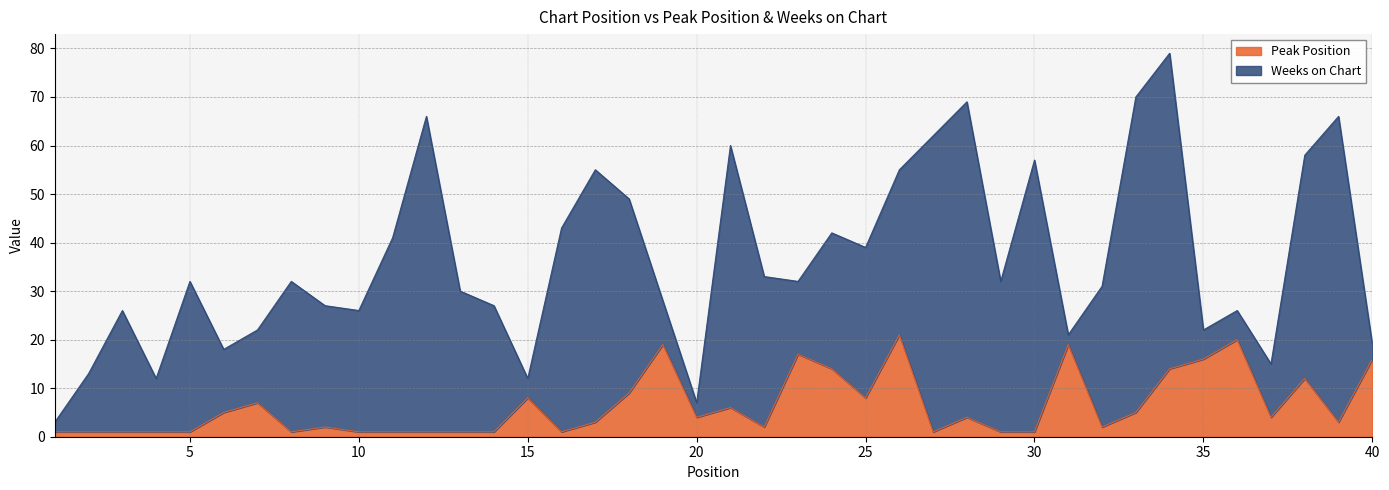

What is the maximum value for Peak Position?

21